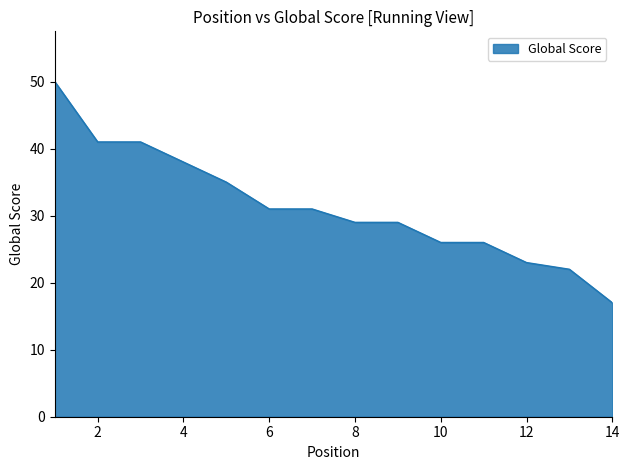

What is the greatest value displayed?

50